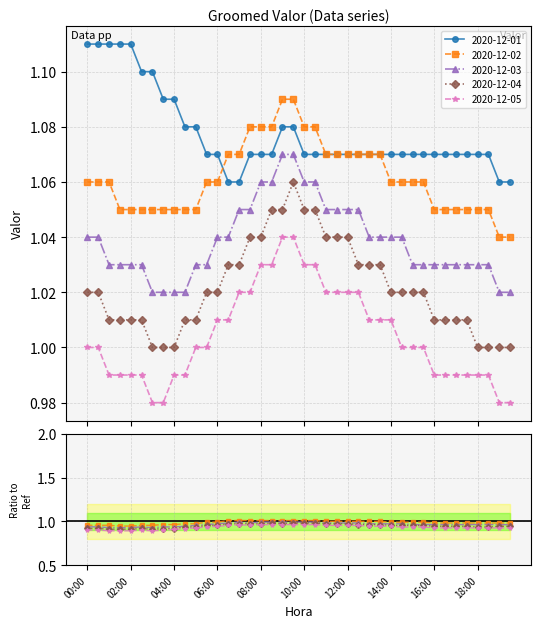

Reading left to right, transcribe all the data shown in this chart.

2020-12-01: 1.1	1.1	1.1	1.1	1.1	1.1	1.1	1.1	1.1	1.1	1.1	1.1	1.1	1.1	1.1	1.1	1.1	1.1	1.1	1.1	1.1	1.1	1.1	1.1	1.1	1.1	1.1	1.1	1.1	1.1	1.1	1.1	1.1	1.1	1.1	1.1	1.1	1.1	1.1	1.1
2020-12-02: 1.1	1.1	1.1	1.1	1.1	1.1	1.1	1.1	1.1	1.1	1.1	1.1	1.1	1.1	1.1	1.1	1.1	1.1	1.1	1.1	1.1	1.1	1.1	1.1	1.1	1.1	1.1	1.1	1.1	1.1	1.1	1.1	1.1	1.1	1.1	1.1	1.1	1.1	1.0	1.0
2020-12-03: 1.0	1.0	1.0	1.0	1.0	1.0	1.0	1.0	1.0	1.0	1.0	1.0	1.0	1.0	1.1	1.1	1.1	1.1	1.1	1.1	1.1	1.1	1.1	1.1	1.1	1.1	1.0	1.0	1.0	1.0	1.0	1.0	1.0	1.0	1.0	1.0	1.0	1.0	1.0	1.0
2020-12-04: 1.0	1.0	1.0	1.0	1.0	1.0	1.0	1.0	1.0	1.0	1.0	1.0	1.0	1.0	1.0	1.0	1.0	1.1	1.1	1.1	1.1	1.1	1.0	1.0	1.0	1.0	1.0	1.0	1.0	1.0	1.0	1.0	1.0	1.0	1.0	1.0	1.0	1.0	1.0	1.0
2020-12-05: 1.0	1.0	1.0	1.0	1.0	1.0	1.0	1.0	1.0	1.0	1.0	1.0	1.0	1.0	1.0	1.0	1.0	1.0	1.0	1.0	1.0	1.0	1.0	1.0	1.0	1.0	1.0	1.0	1.0	1.0	1.0	1.0	1.0	1.0	1.0	1.0	1.0	1.0	1.0	1.0